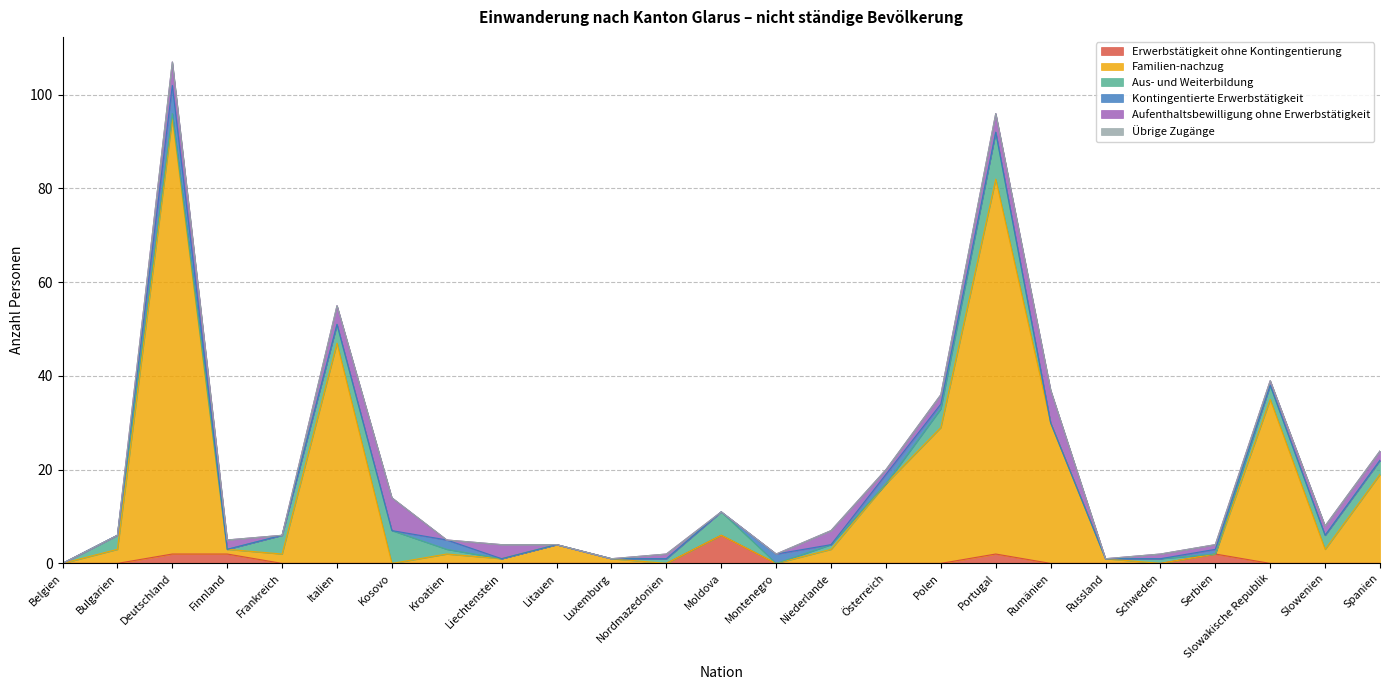

At how many categories does at least one series exceed 65?

2